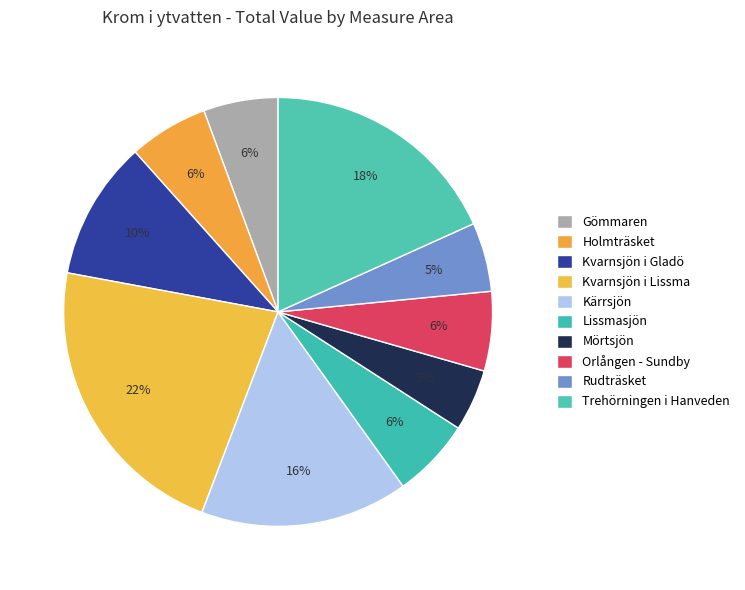

To the nearest percent, what is the difference between the Kvarnsjön i Gladö and Kvarnsjön i Lissma slice percentages?

12%